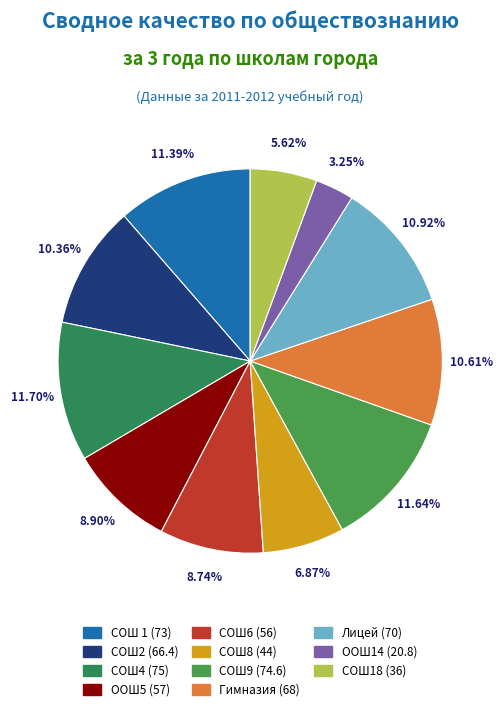

Is there a majority slice in this chart?

No